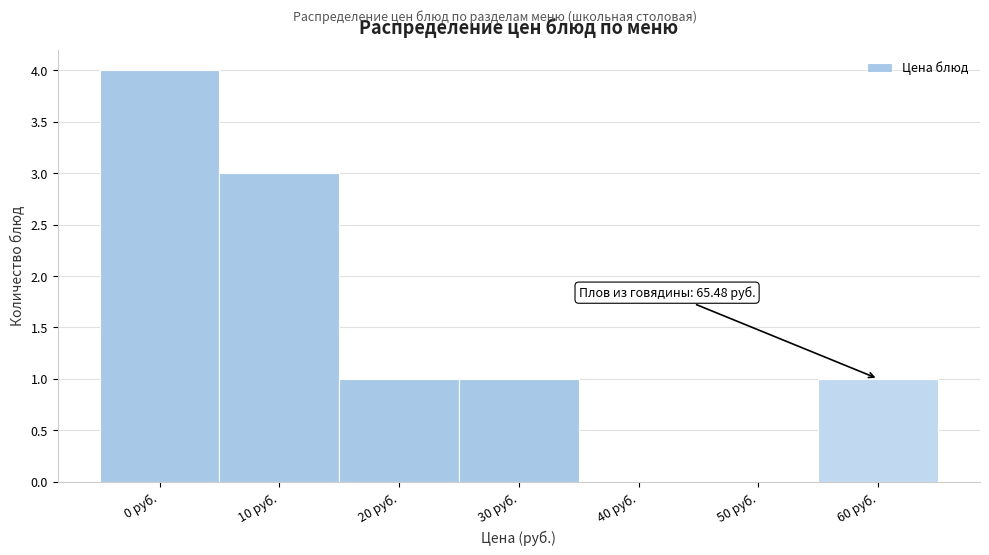

Reading right to left, list all the values displayed in this chart.

60 руб.=1	50 руб.=0	40 руб.=0	30 руб.=1	20 руб.=1	10 руб.=3	0 руб.=4